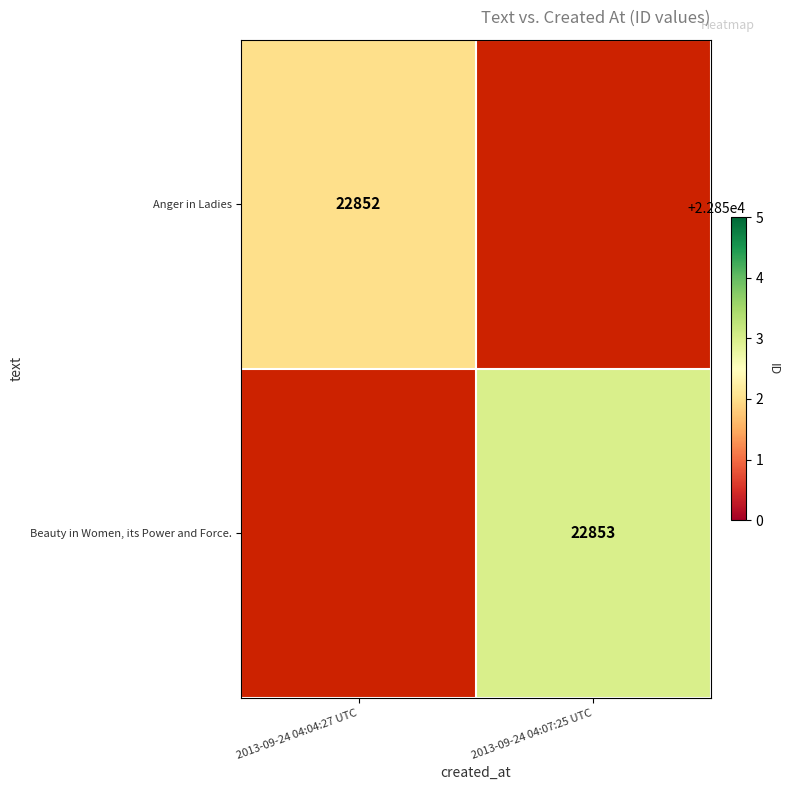

How many series are shown in this chart?

2